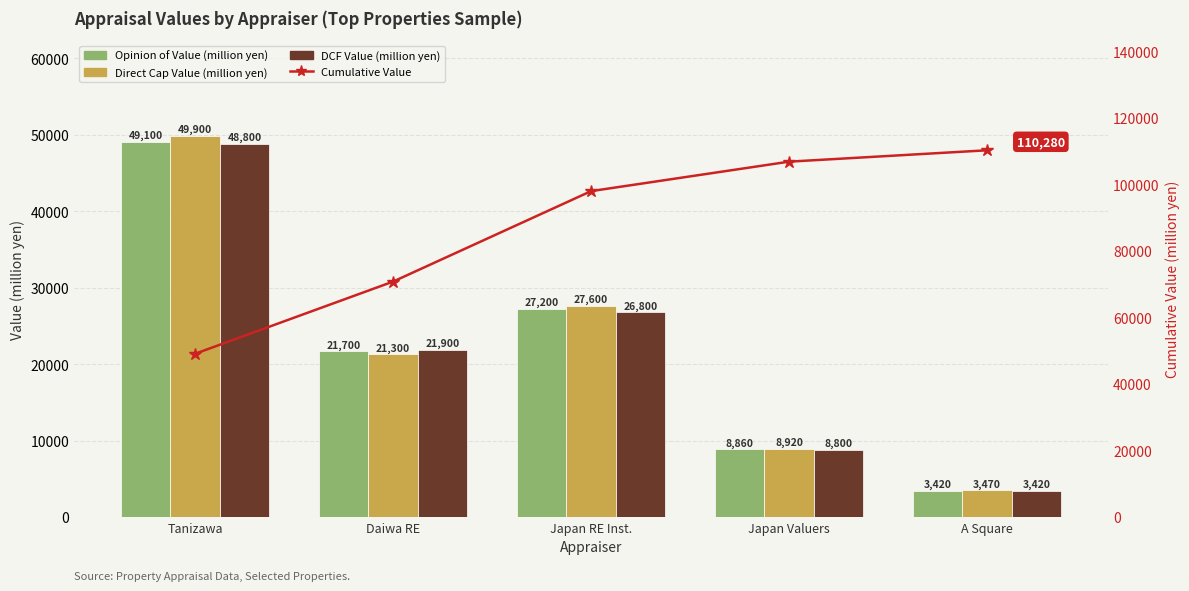

Is it true that Direct Cap Value (million yen) equals 3470 at A Square?

True